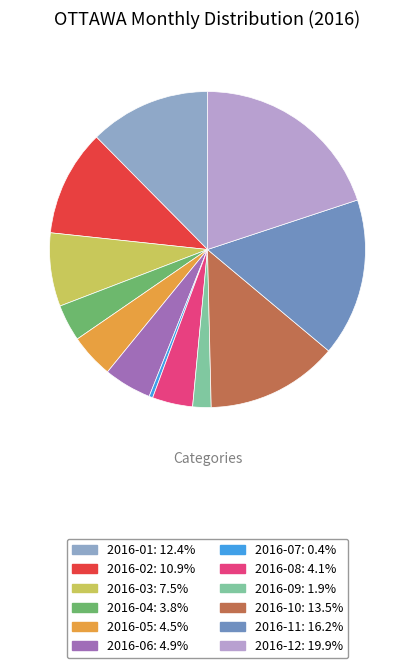

Combined, do 2016-11: 16.2% and 2016-05: 4.5% account for over 50%?

No